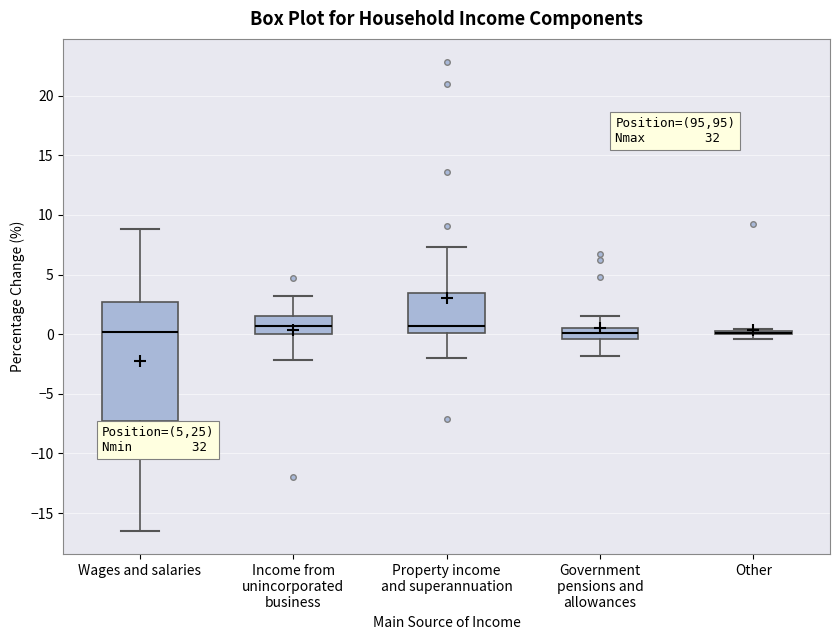

Which box is the tallest, from its lower edge to its upper edge?

Wages and salaries